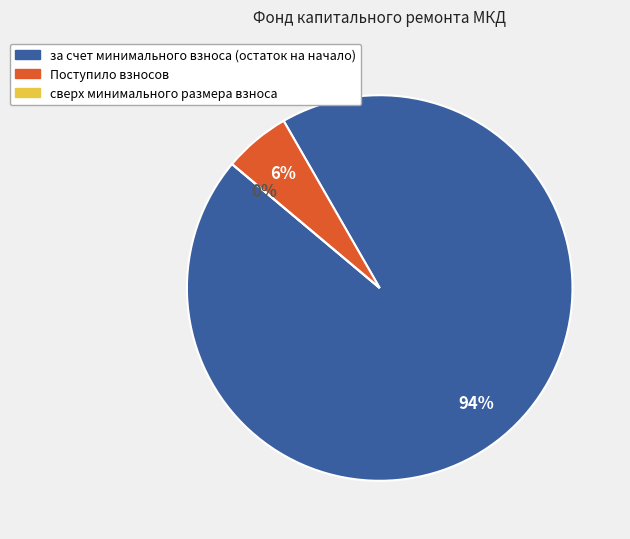

How many segments does this pie chart have?

3